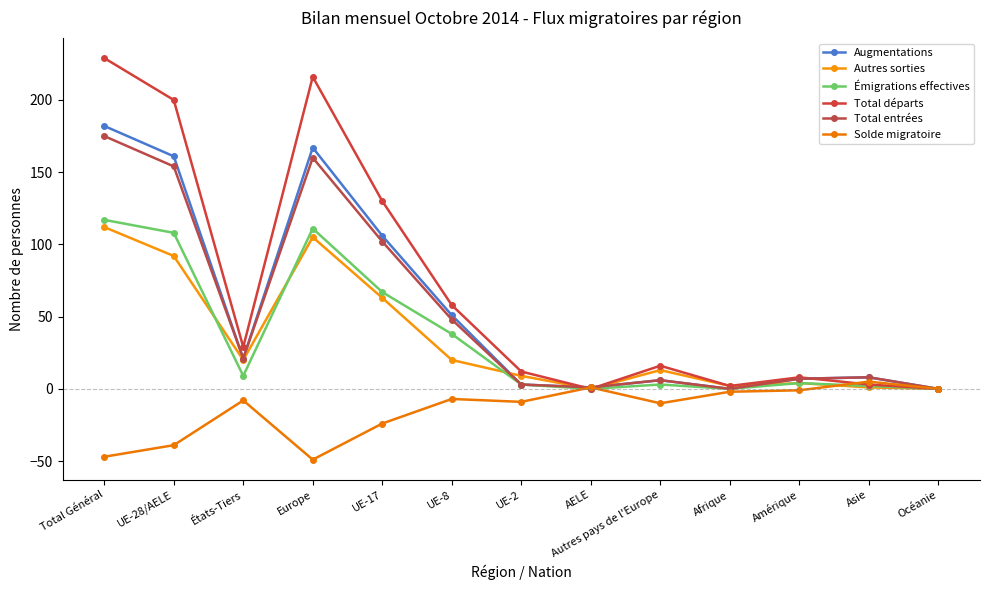

What is the difference between the highest and lowest values at Total Général?

276